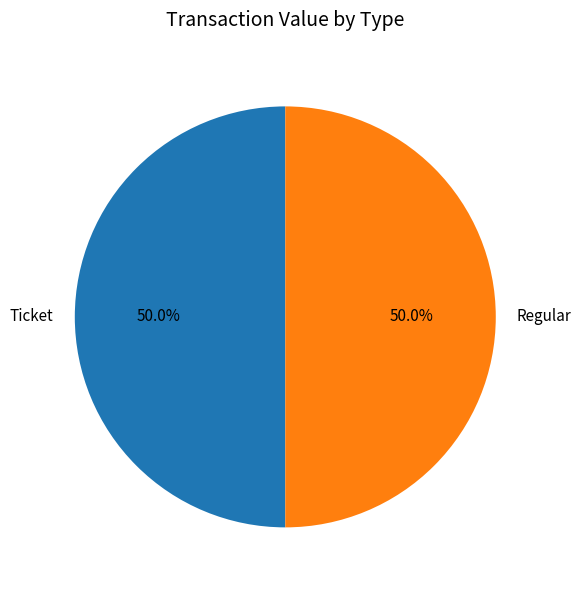

What is the total percentage of Regular and Ticket?

100.0%